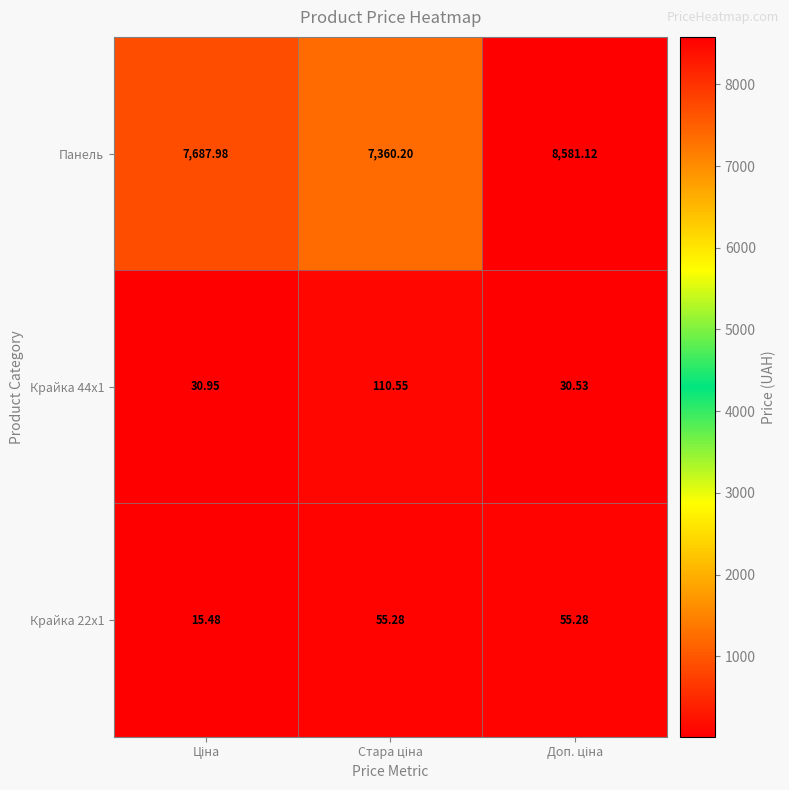

Which series has the largest total across all categories?

Панель